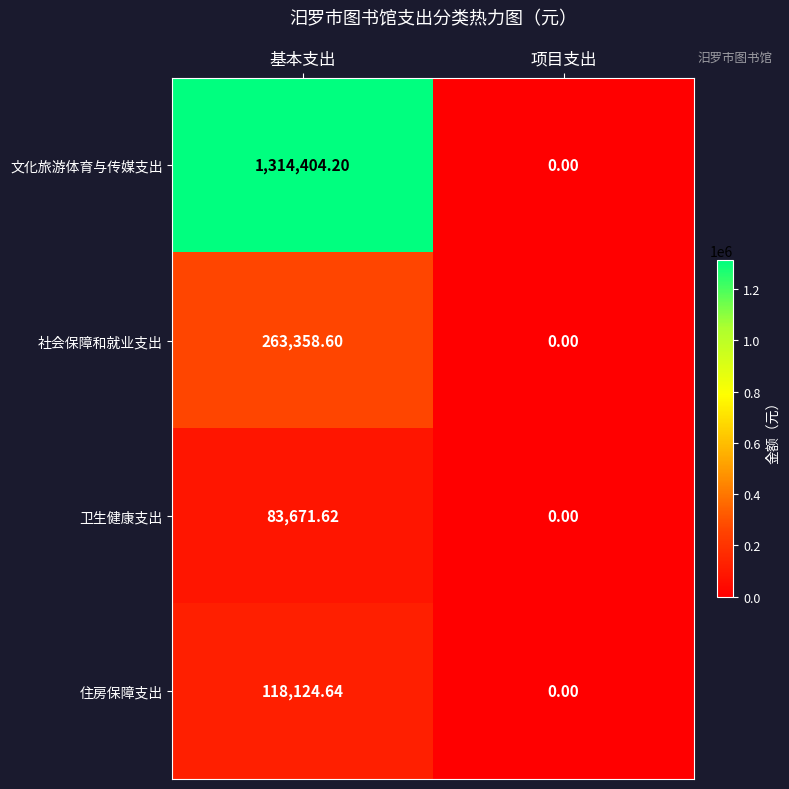

How many series are shown in this chart?

4